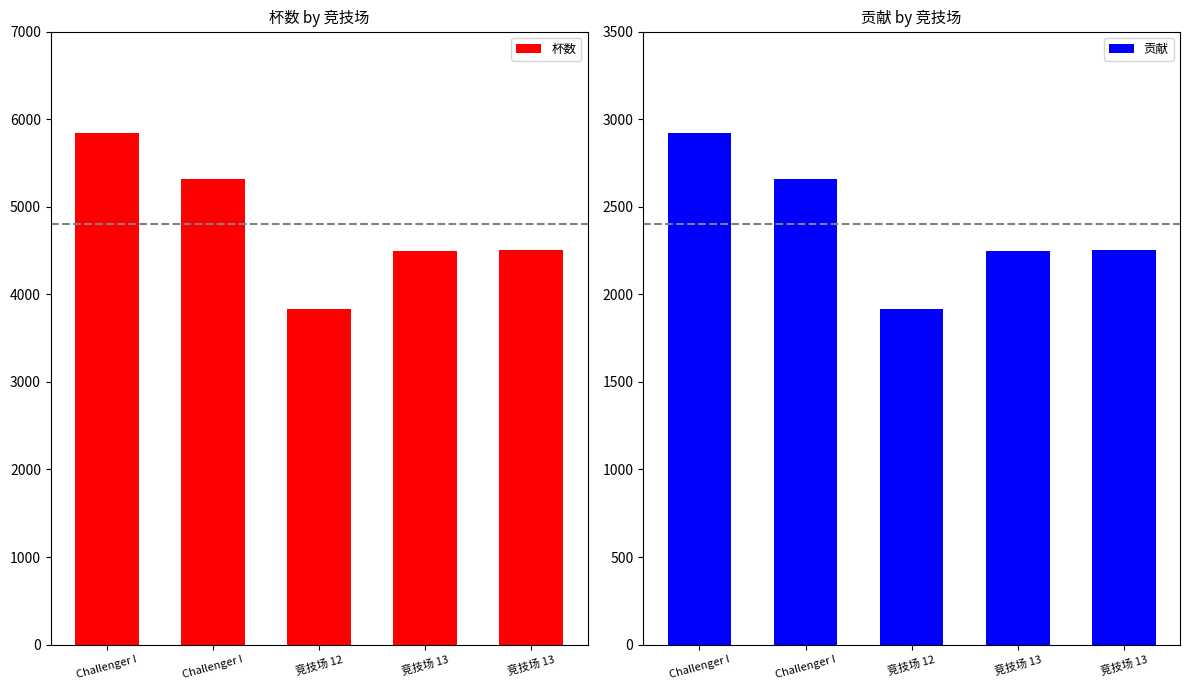

Reading left to right, extract all data points from this chart.

杯数: Challenger I=5846	Challenger I=5319	竞技场 12=3837	竞技场 13=4499	竞技场 13=4509
贡献: Challenger I=2923	Challenger I=2659	竞技场 12=1918	竞技场 13=2249	竞技场 13=2254